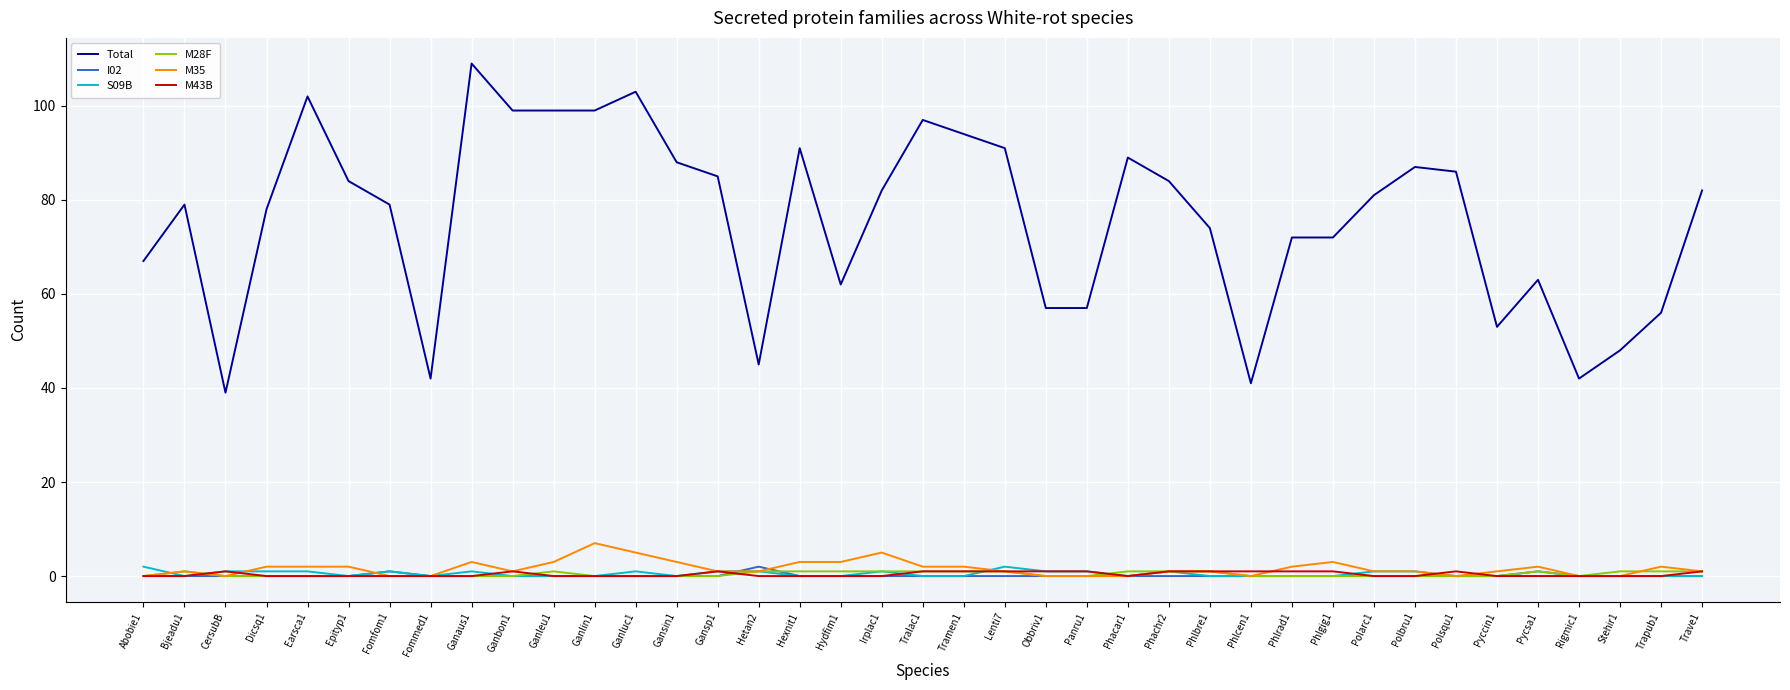

Which series has the largest range (max minus min)?

Total